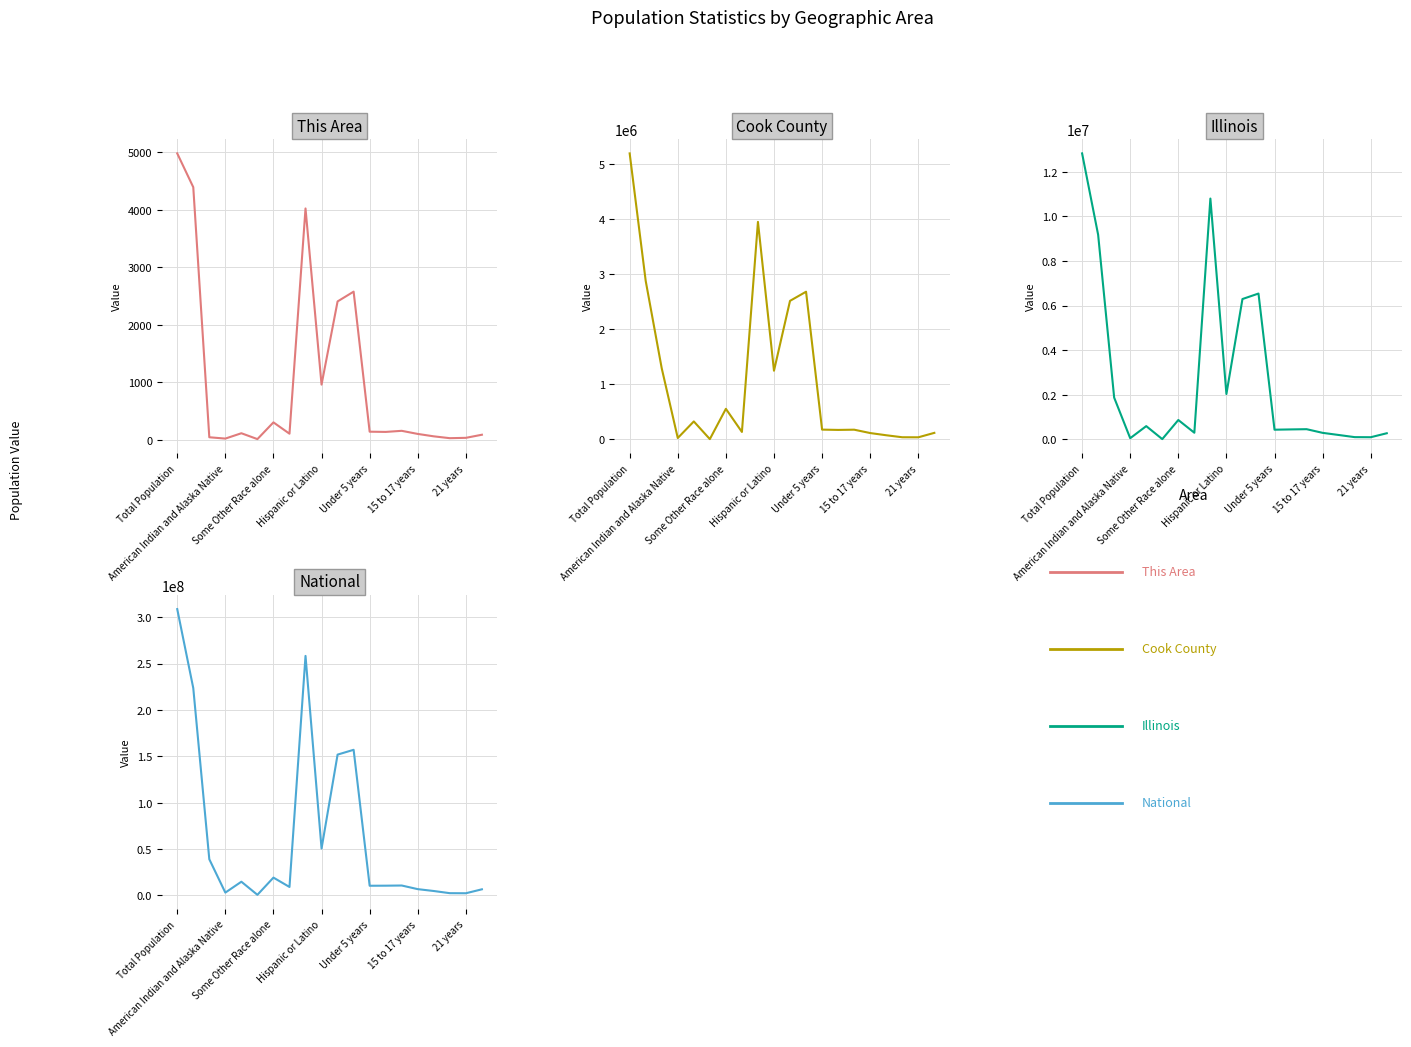

Does the chart have visible grid lines?

Yes